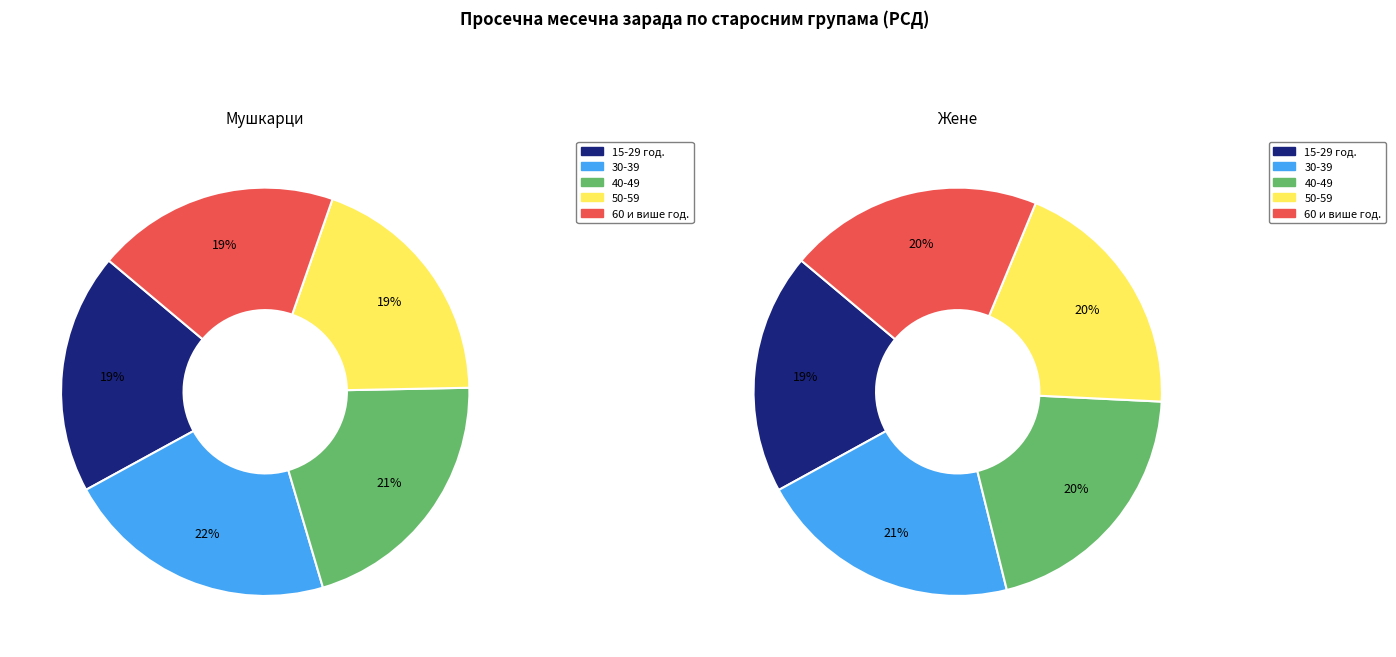

True or false: Жене accounts for 48% of the total.

True